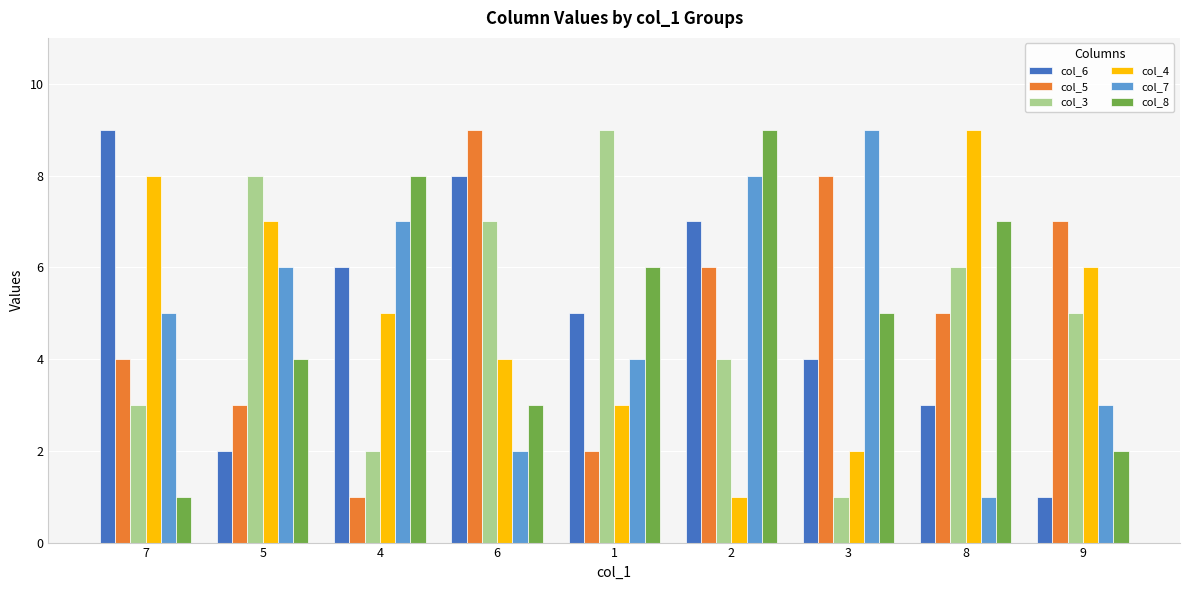

What position from the right is 8?

2